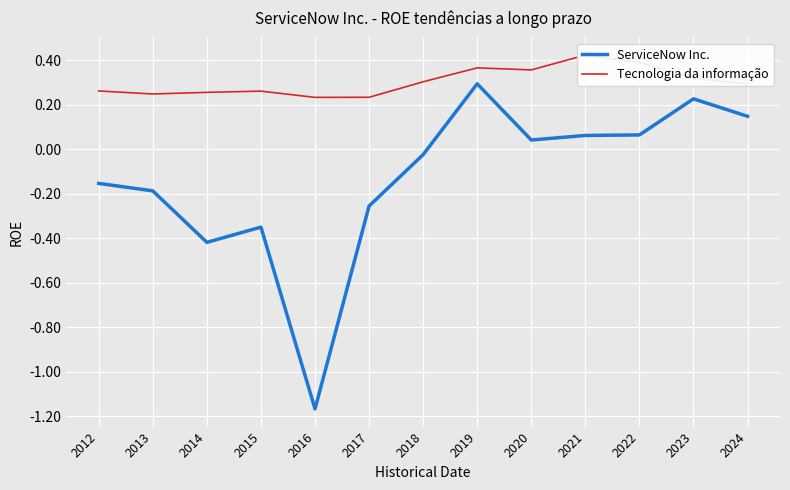

What is the greatest value displayed?

0.4